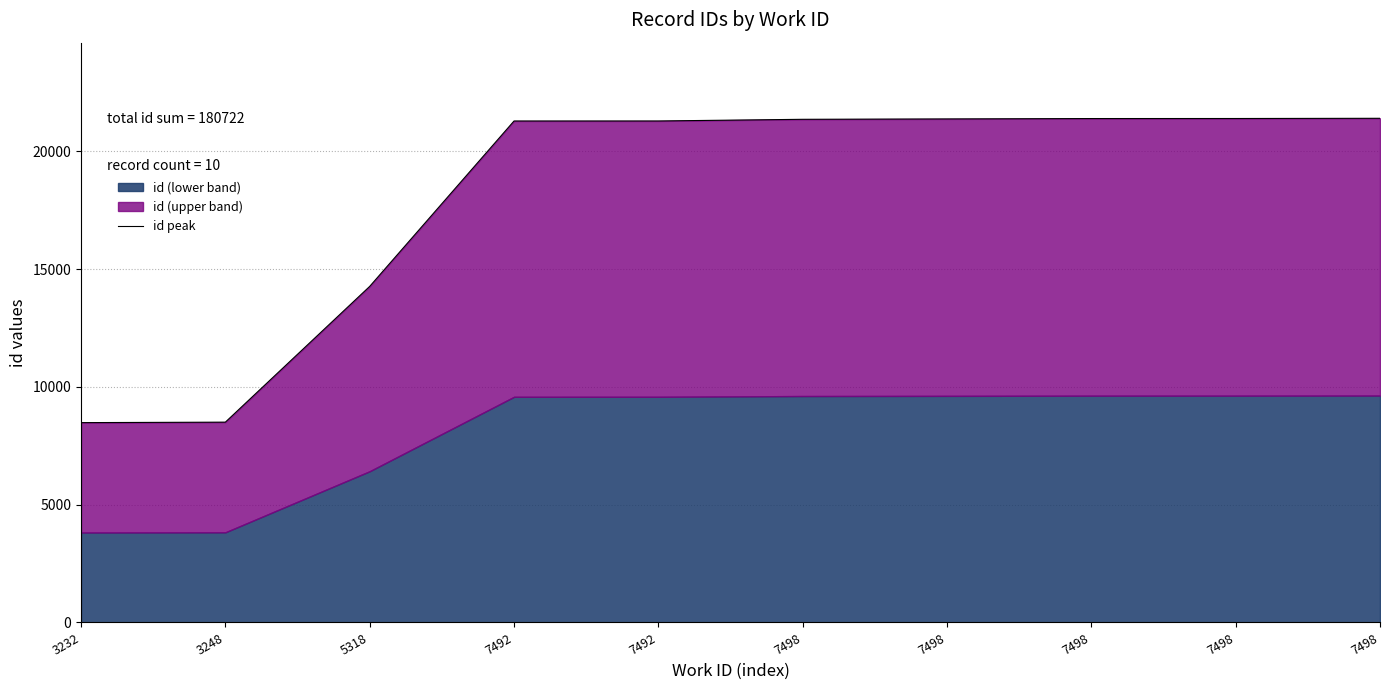

Count the number of categories in the chart.

10